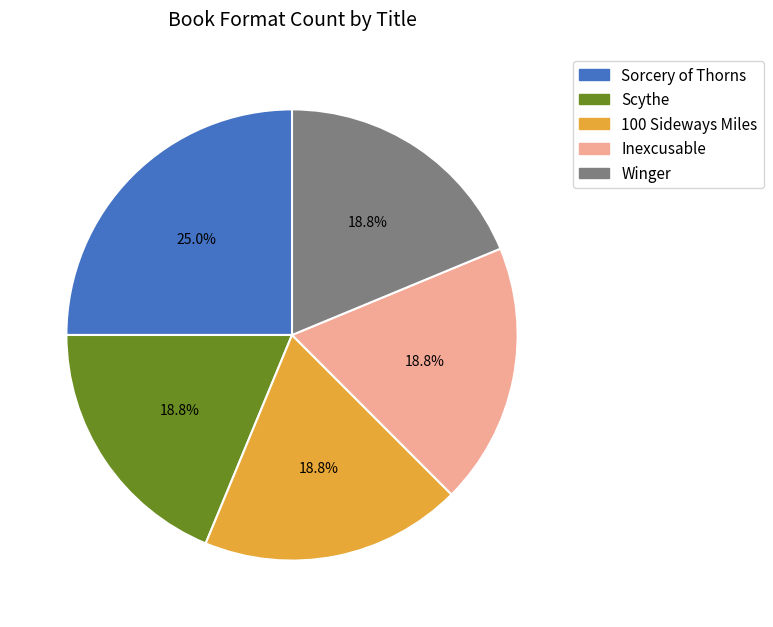

Combined, do Sorcery of Thorns and Scythe account for over 50%?

No